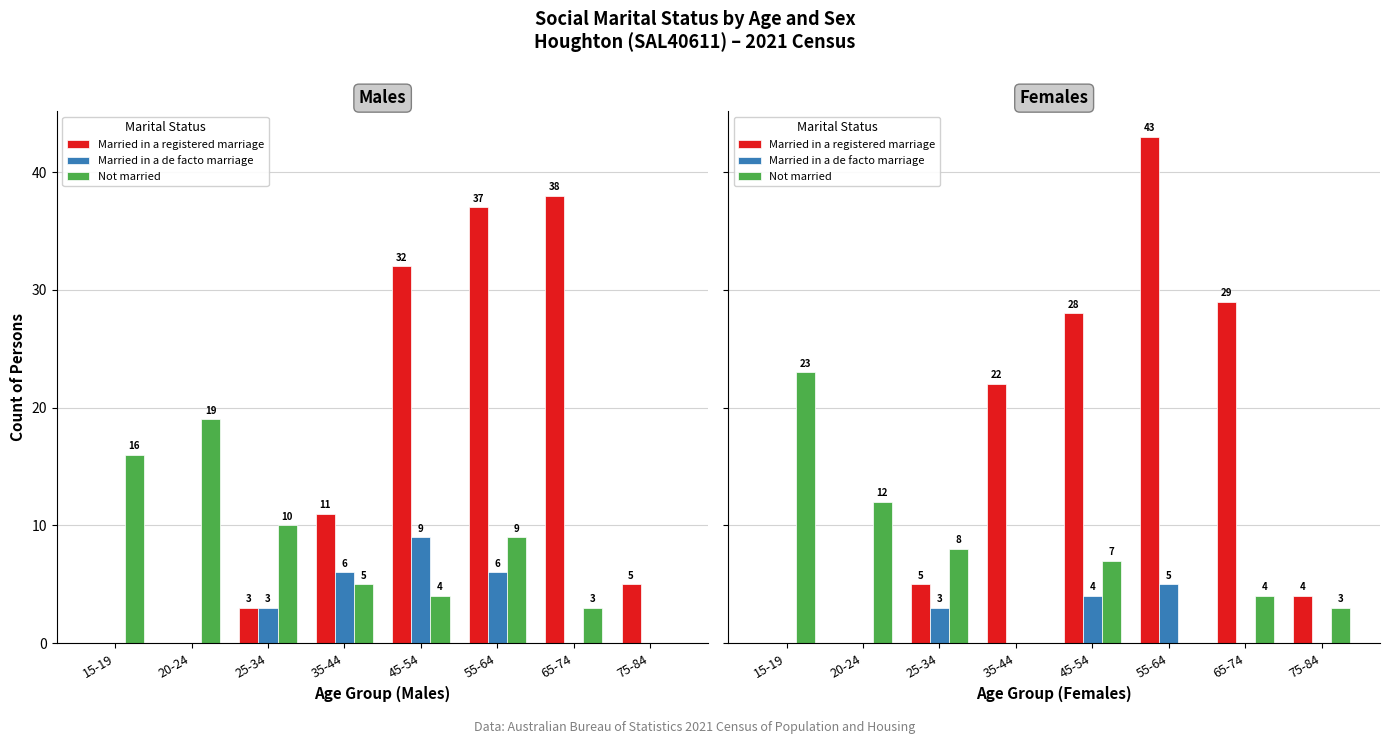

Rank the categories by Married in a de facto marriage value from lowest to highest.

15-19, 20-24, 35-44, 65-74, 75-84, 25-34, 45-54, 55-64